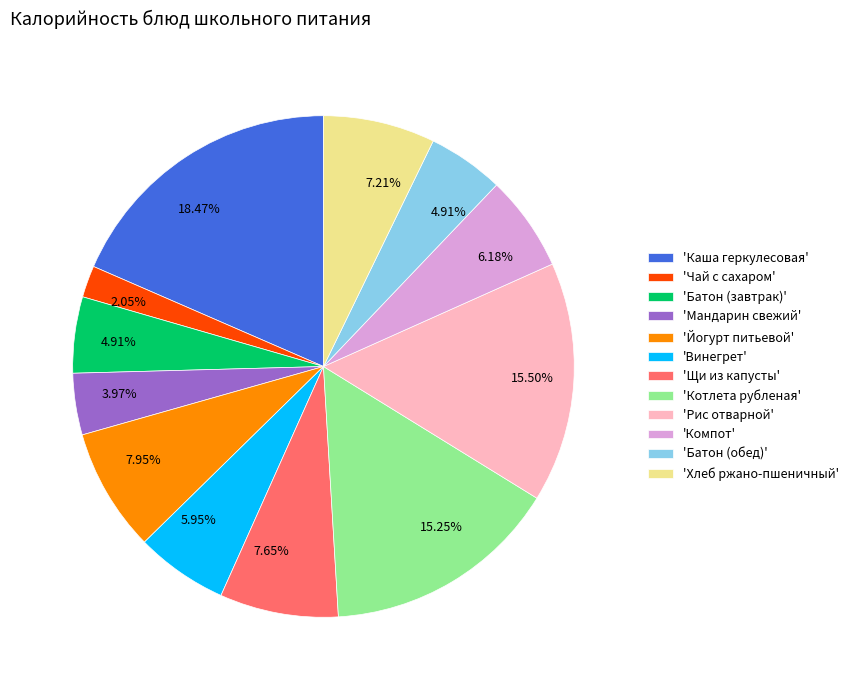

Does 'Каша геркулесовая' represent more than half of the total?

No